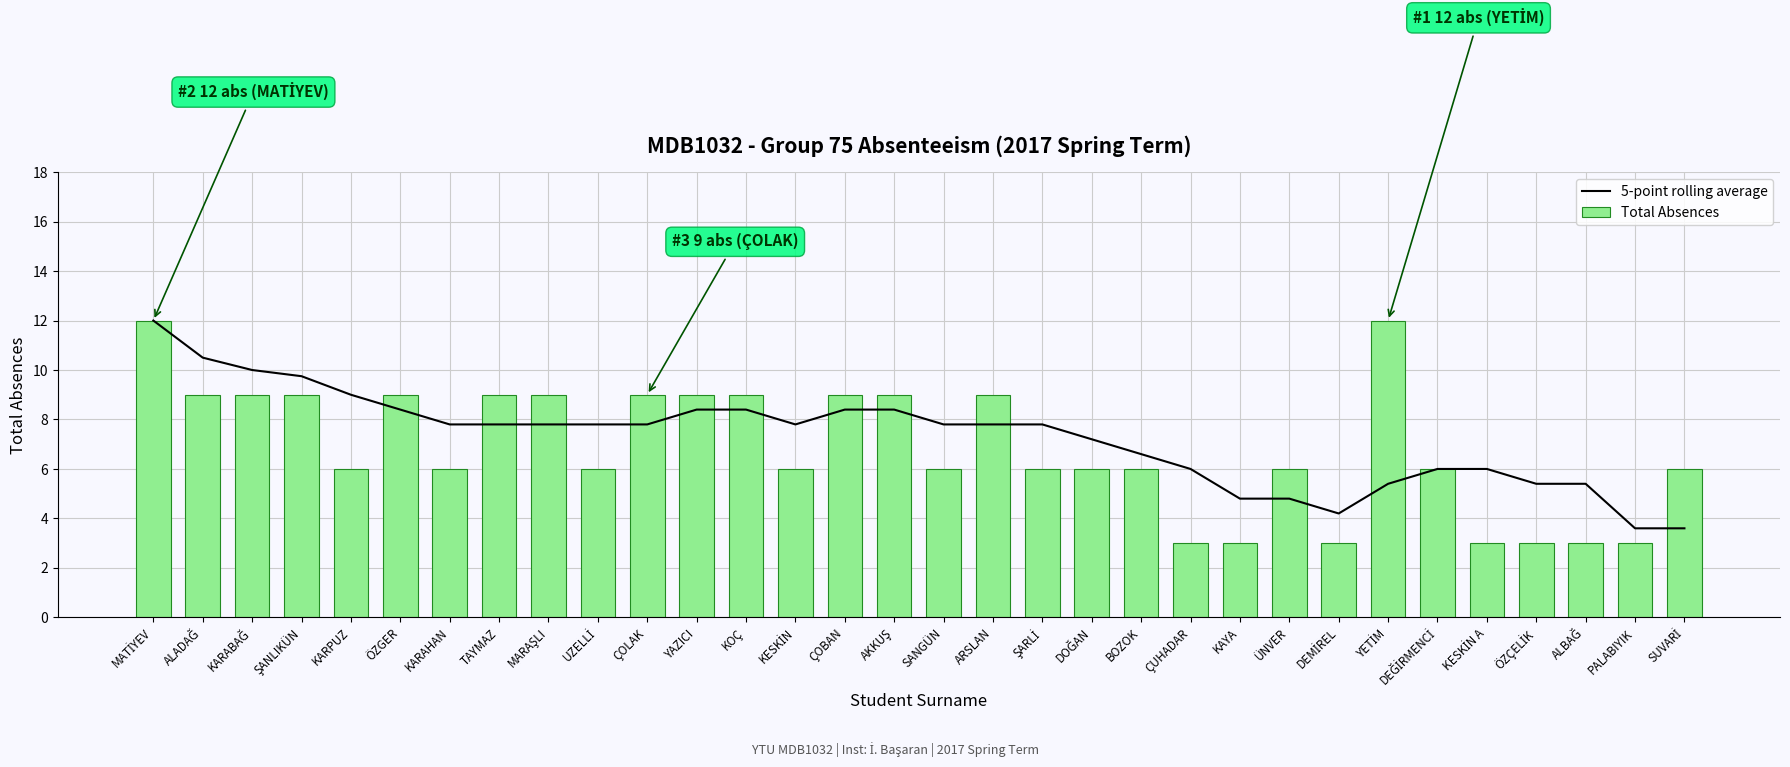

Is it true that 5-point rolling average equals 4.8 at ÜNVER?

True